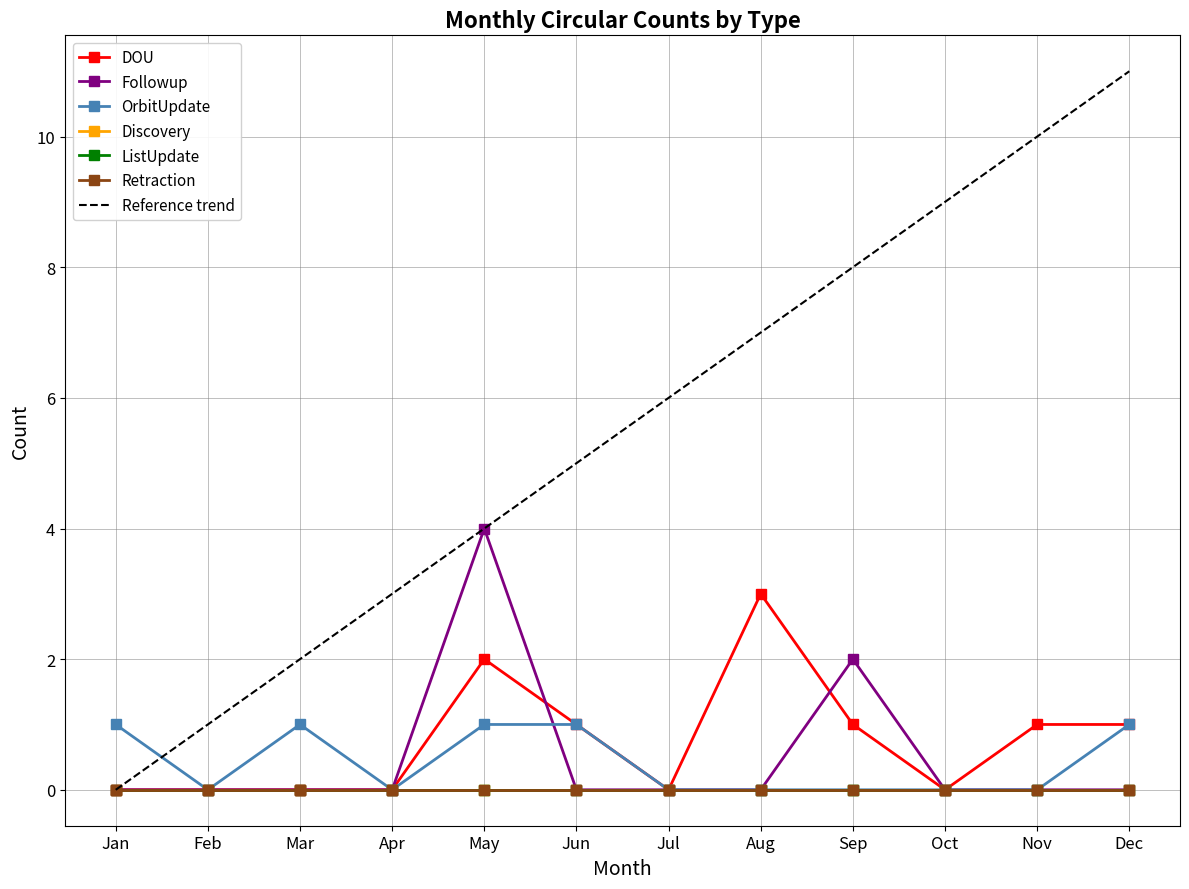

The DOU series shows 1 at Oct. True or false?

False